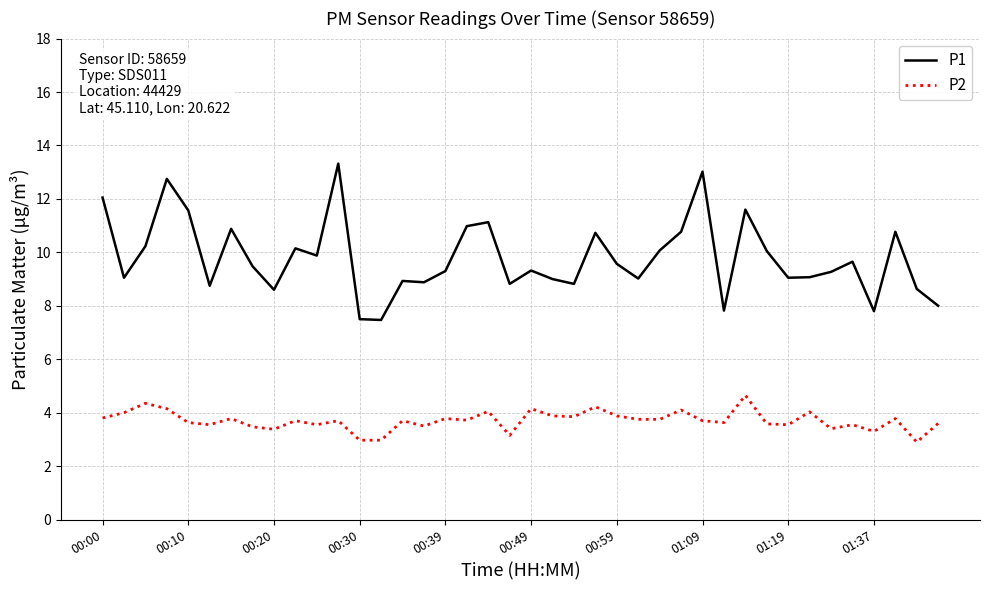

True or false: P2 and P1 cross at least once.

False